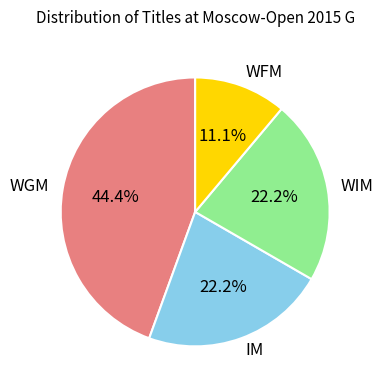

What portion of the pie excludes IM?

77.8%